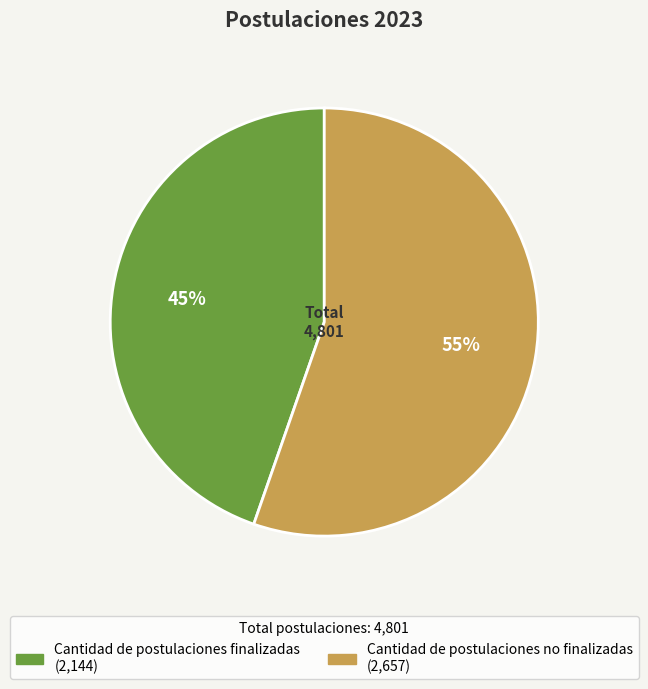

What is the smallest slice in the pie chart?

Cantidad de postulaciones finalizadas